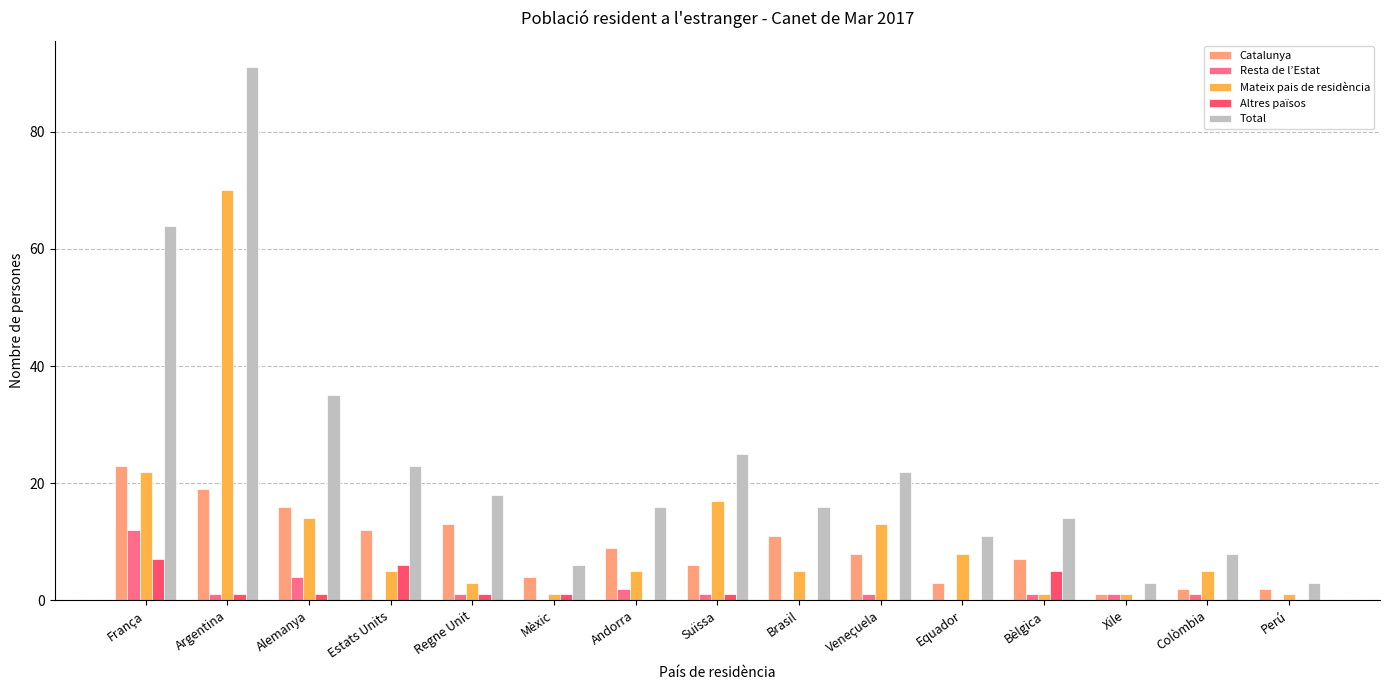

How many series are shown in this chart?

5